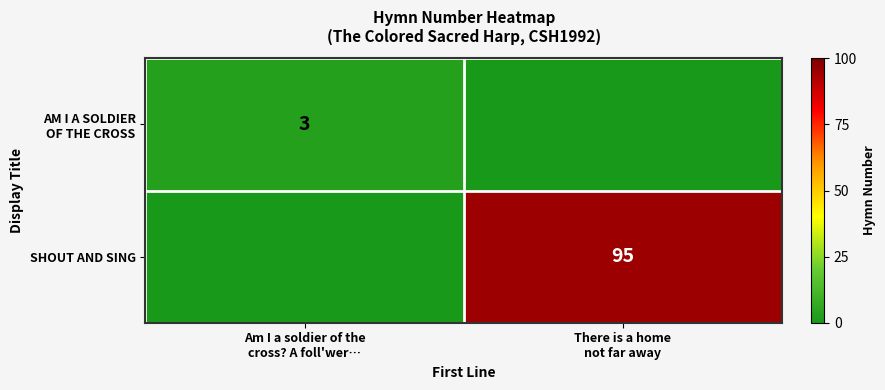

The value of SHOUT AND SING at There is a home not far away is 95. True or false?

True